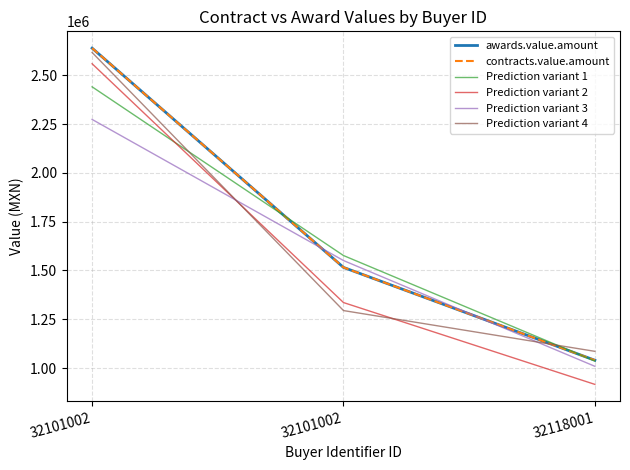

At which category is the sum across all series the highest?

32101002